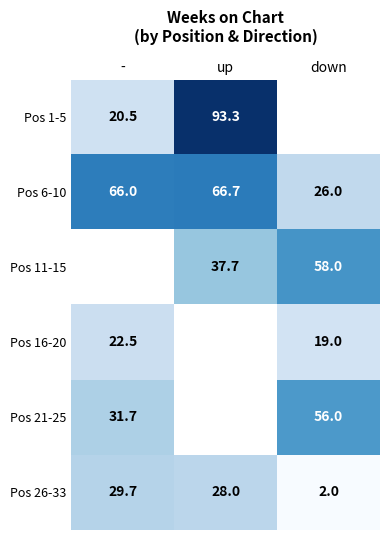

Which label corresponds to the smallest value in the chart?

down